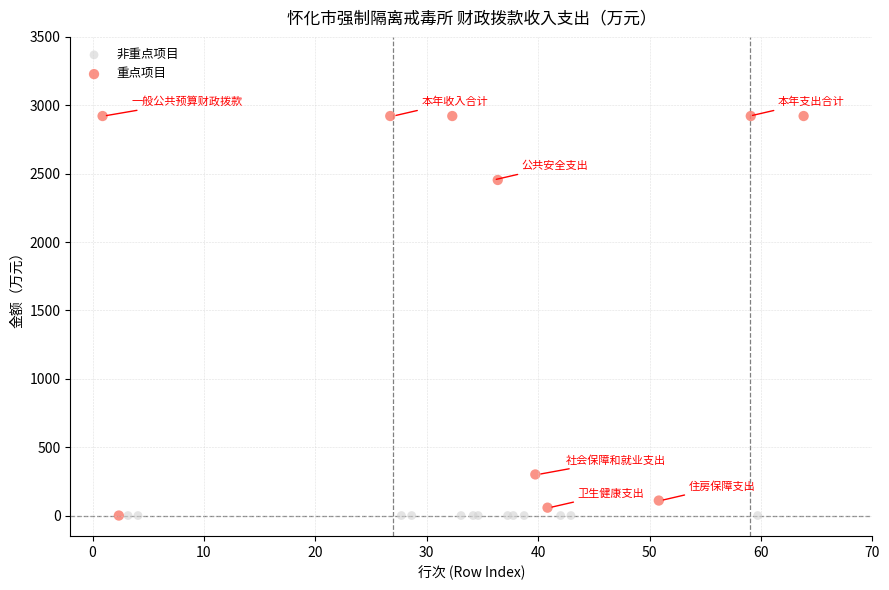

Which series reaches the maximum Y coordinate?

重点项目